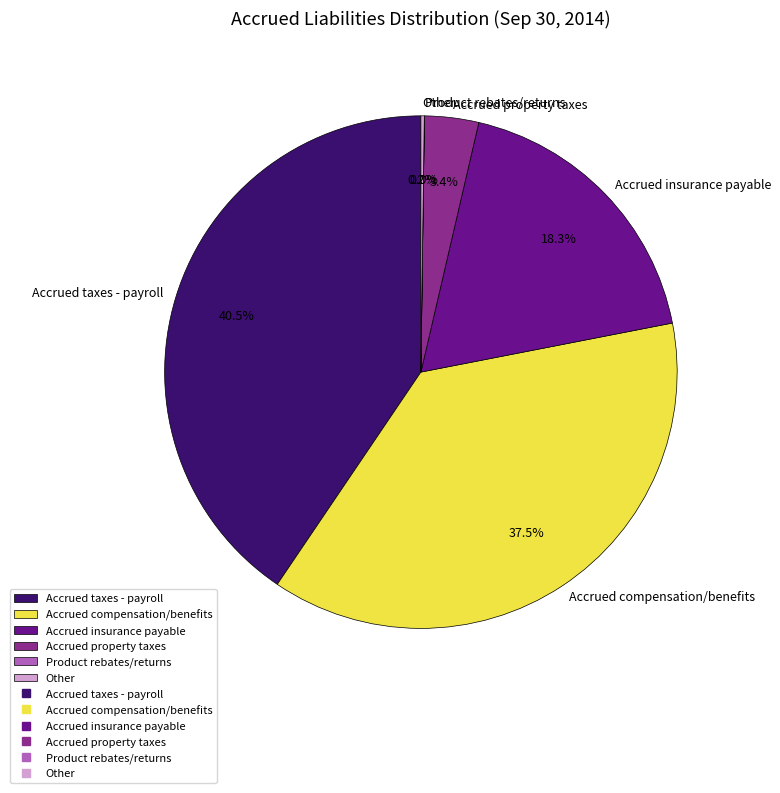

Do Accrued taxes - payroll and Accrued insurance payable together represent more than half of the pie?

Yes